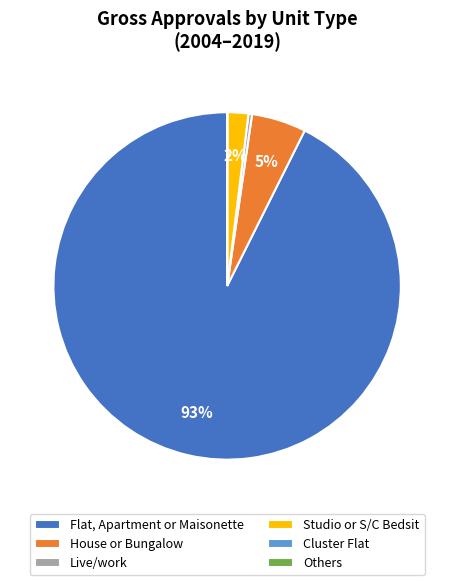

Is the sum of Live/work and Flat, Apartment or Maisonette greater than half?

Yes